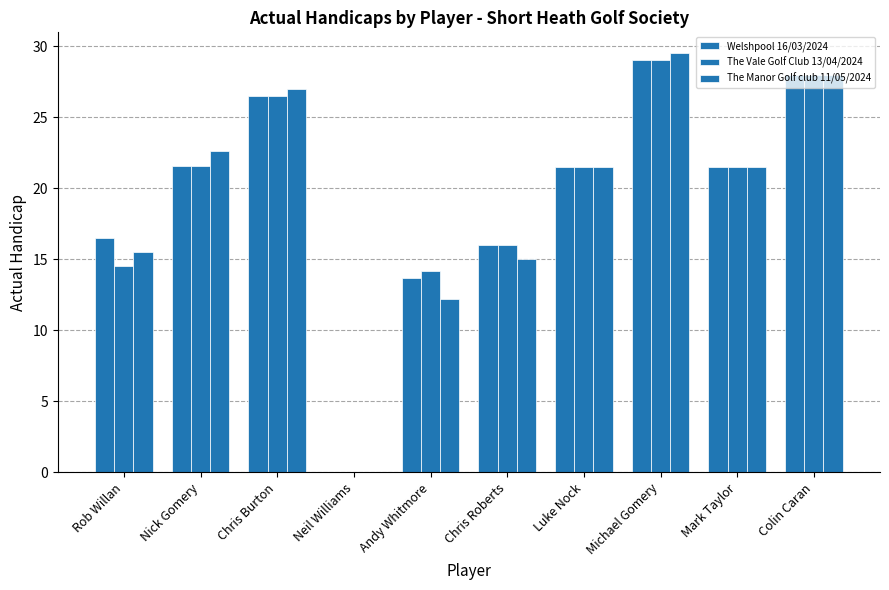

Where is The Vale Golf Club 13/04/2024 nearest to the value 14?

Andy Whitmore